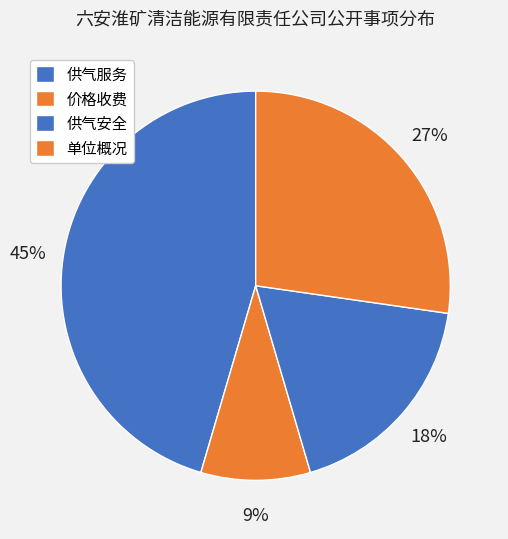

What is the ratio of the value at 供气安全 to the value at 单位概况?

0.7